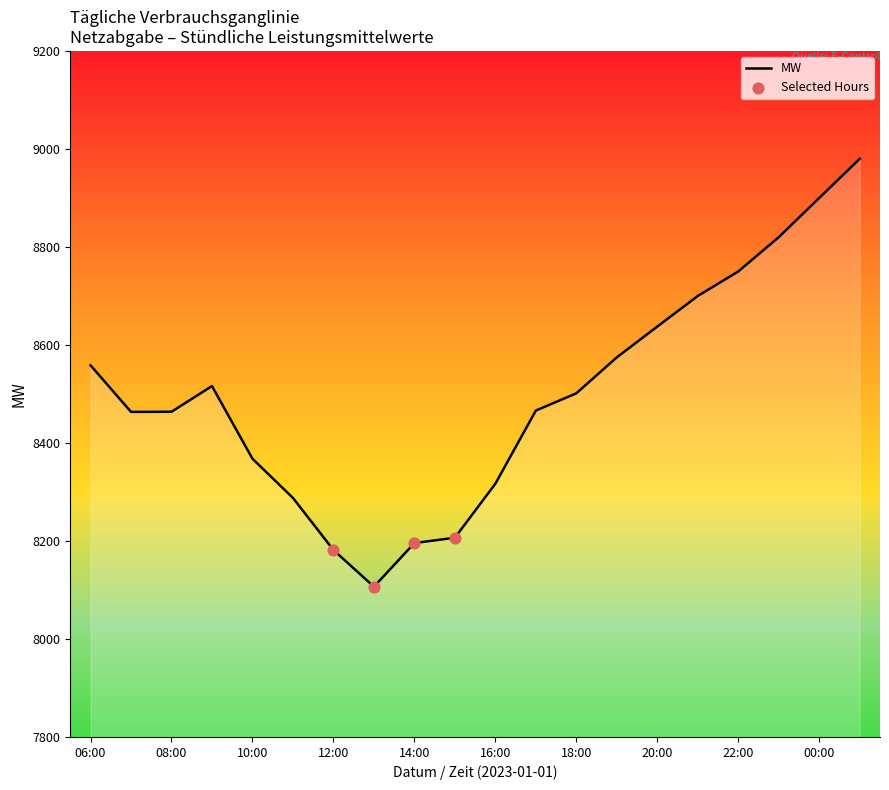

What is the difference between the maximum and minimum values?

873.3